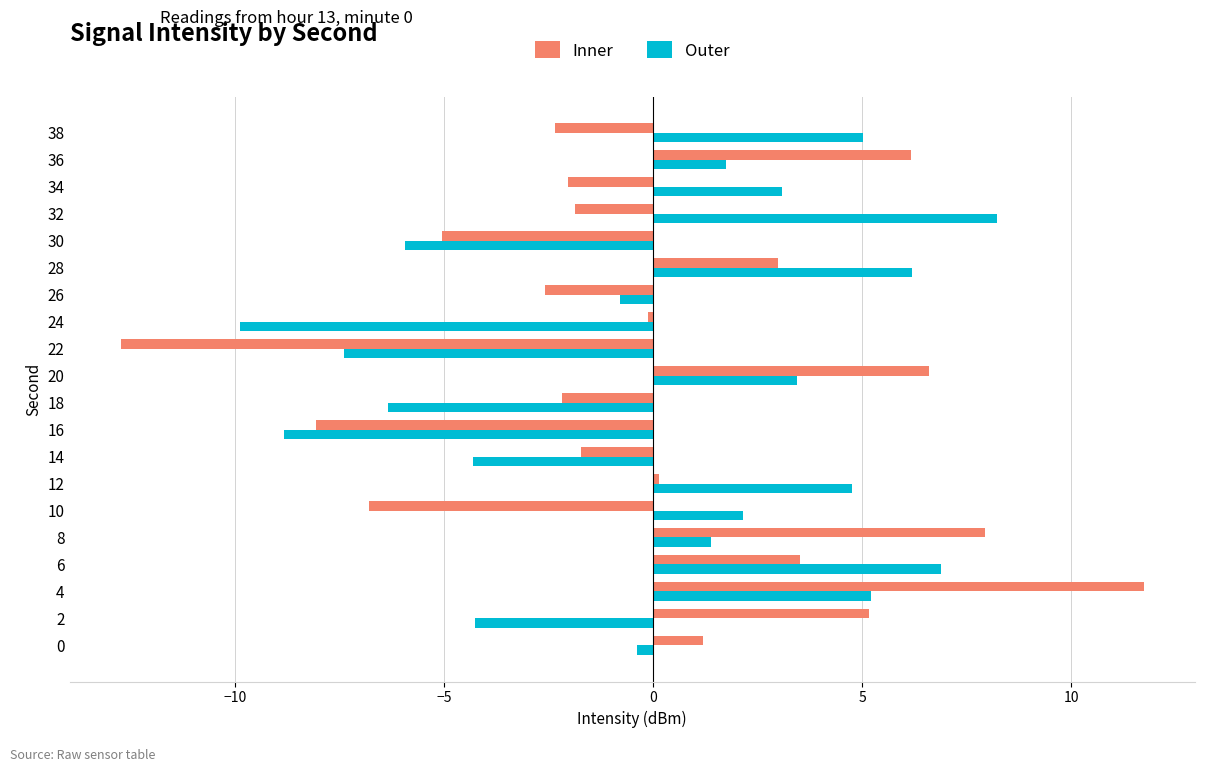

What are all the series names shown in the legend?

Inner, Outer